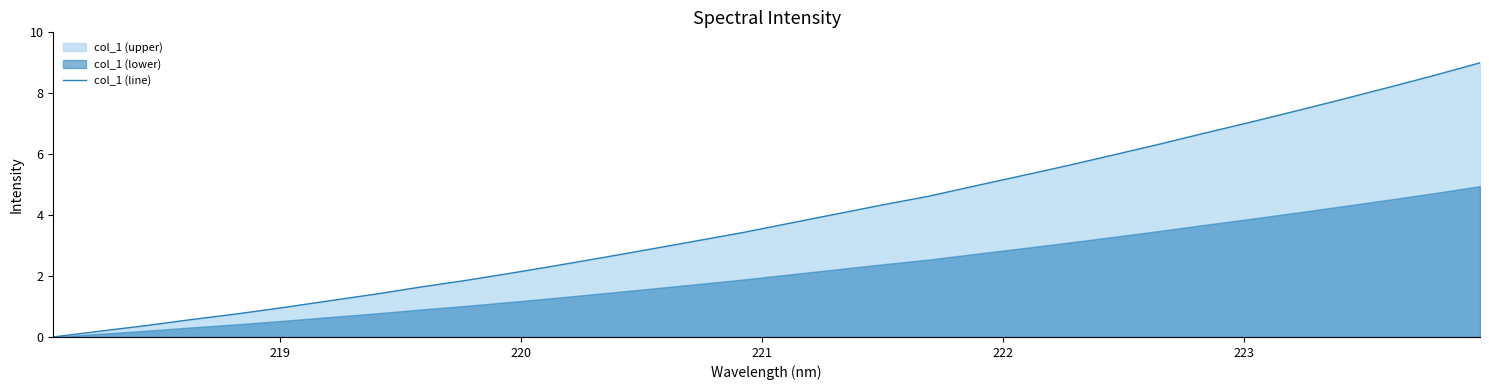

What is the difference between the second highest and minimum values?

8.6